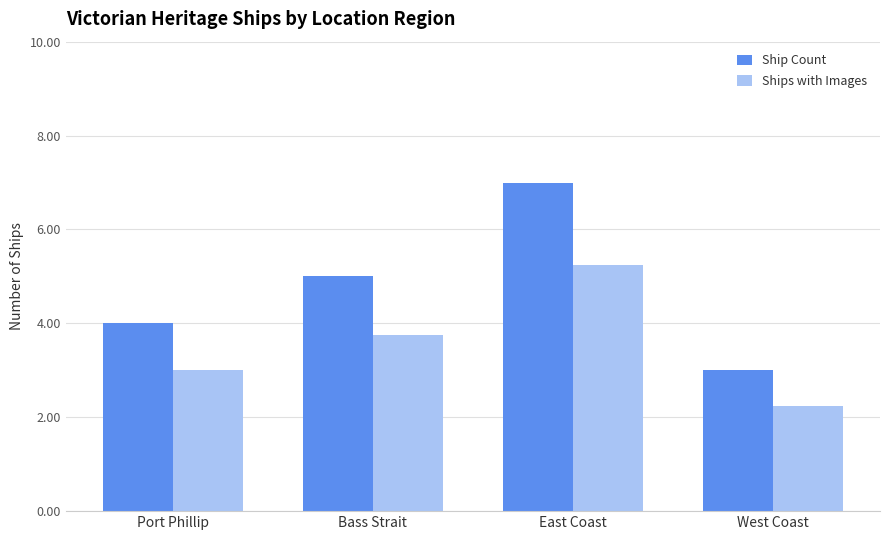

How many Ship Count values are between 4 and 7?

3